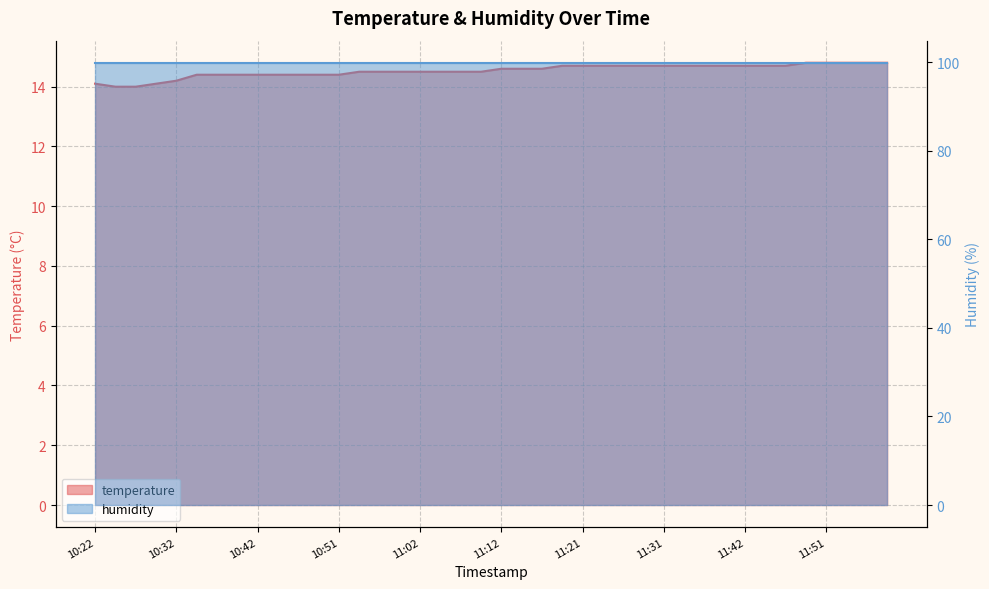

What is the label of the 40th point from the left?

11:59